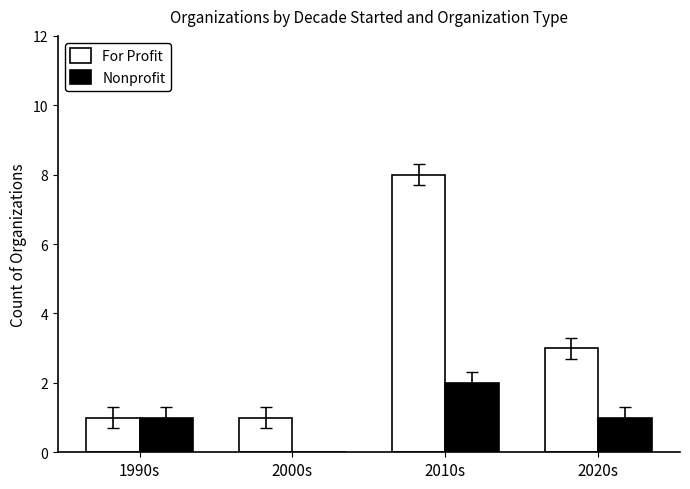

What is the greatest value displayed?

8